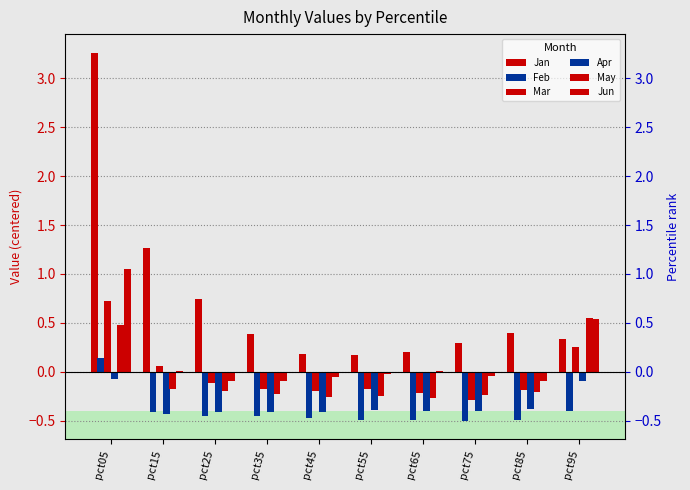

How many positive values does the Mar series have?

3